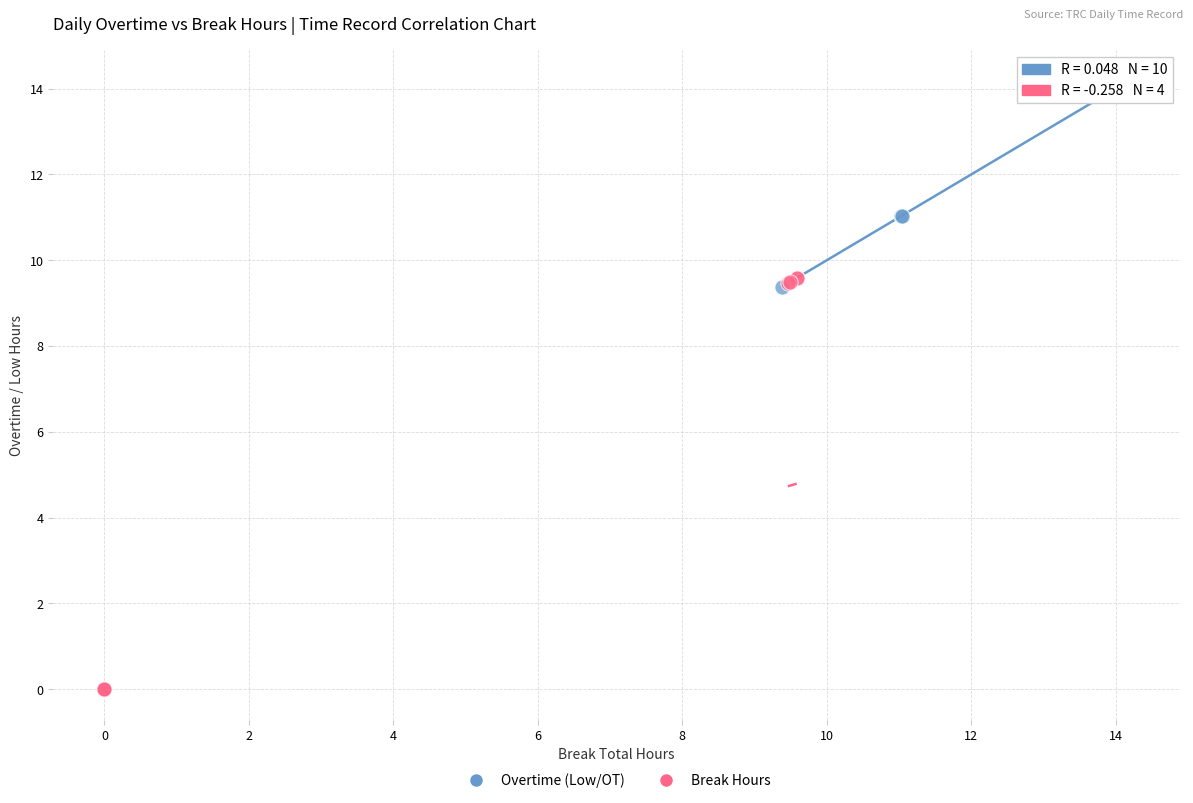

Which series contains the highest Y value?

Overtime (Low/OT)